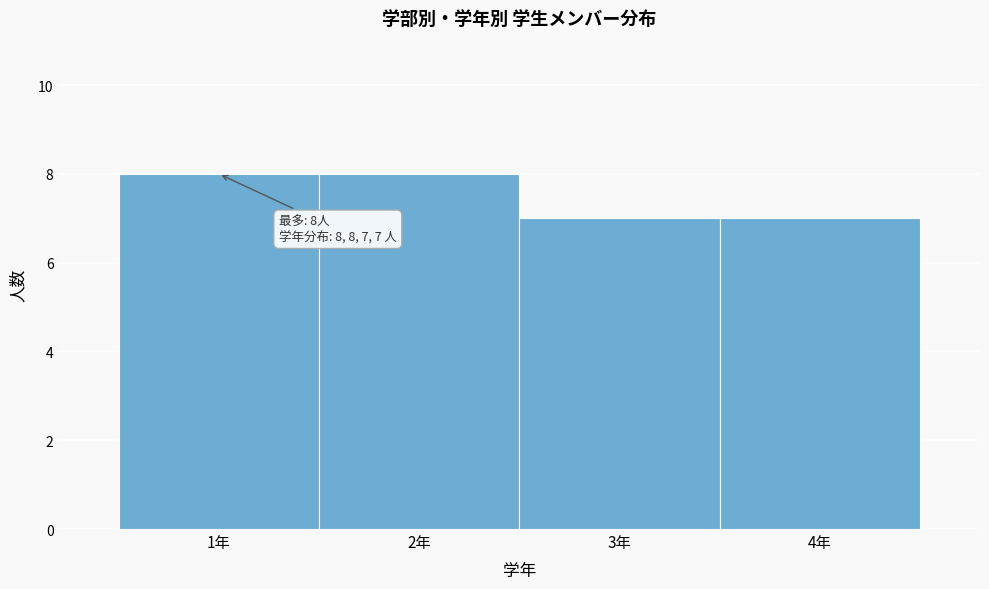

Reading left to right, what are all the values shown in this chart?

8	8	7	7